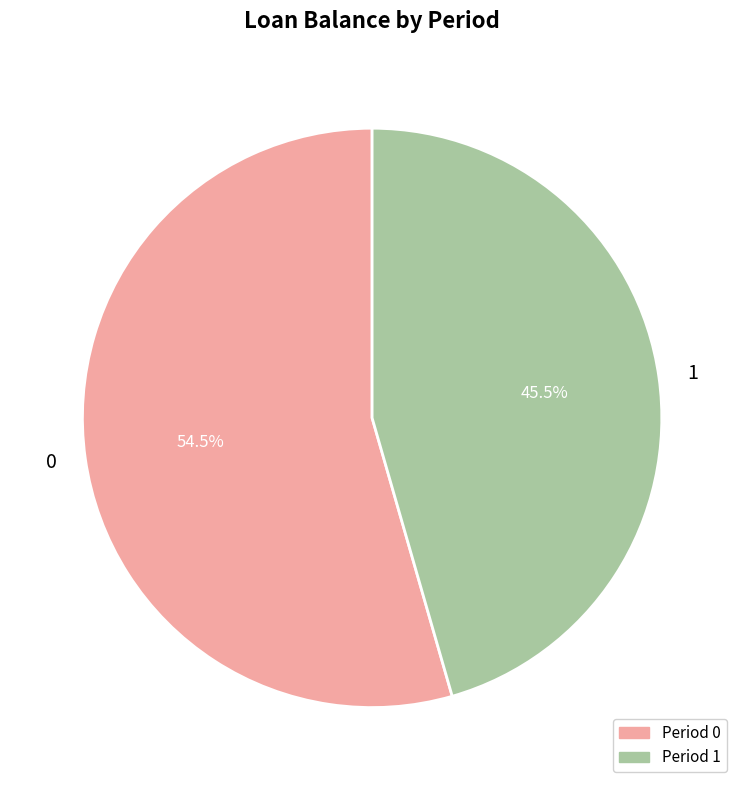

Rank the categories by value from highest to lowest.

0, 1